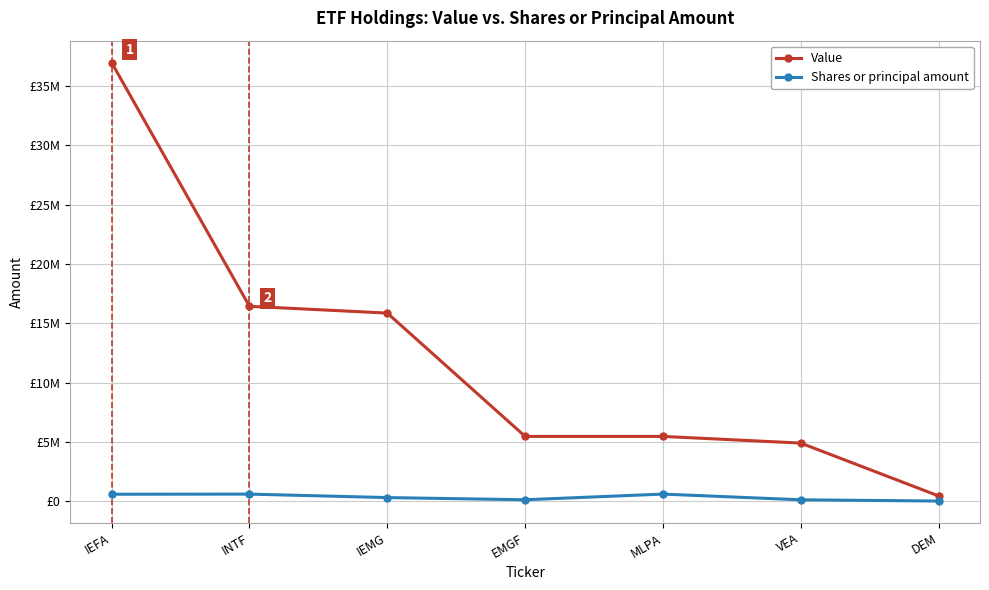

What are all the series names shown in the legend?

Value, Shares or principal amount